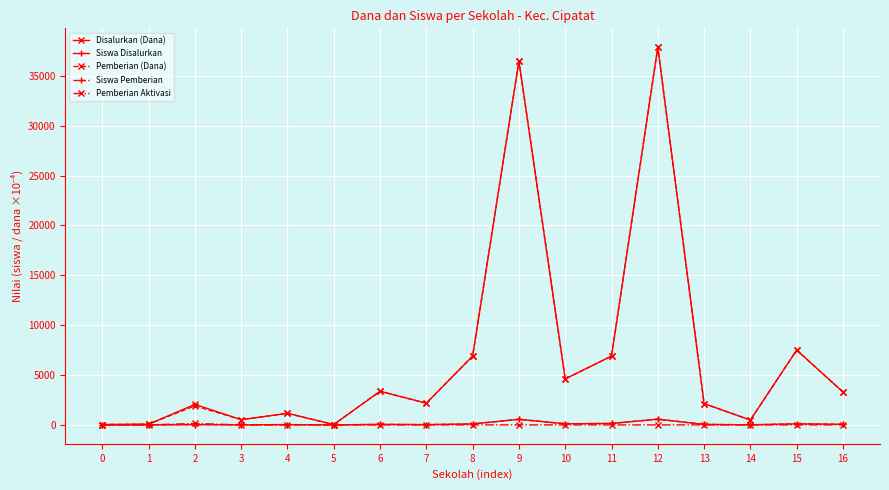

Is the value of Disalurkan (Dana) at 6 greater than the value of Pemberian Aktivasi at 5?

Yes